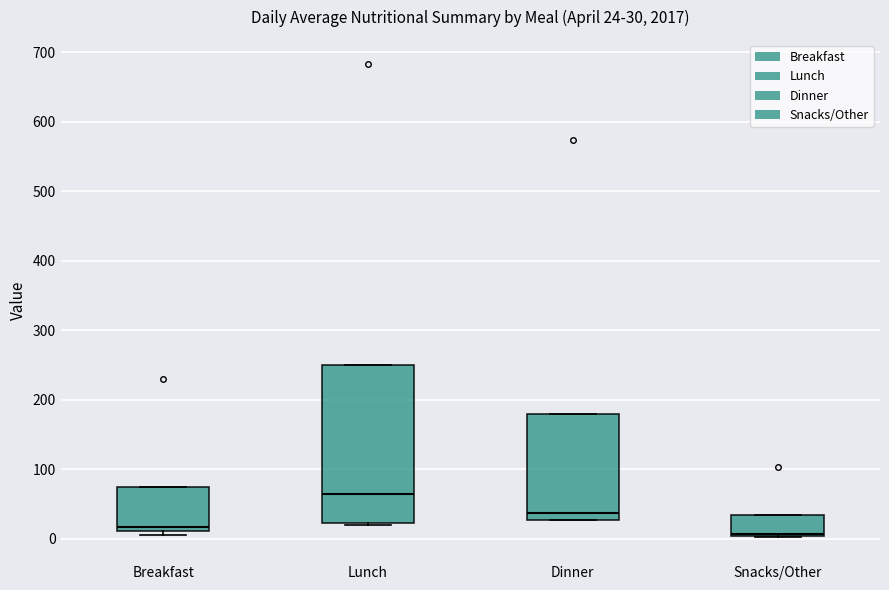

Which box is the tallest, from its lower edge to its upper edge?

Lunch